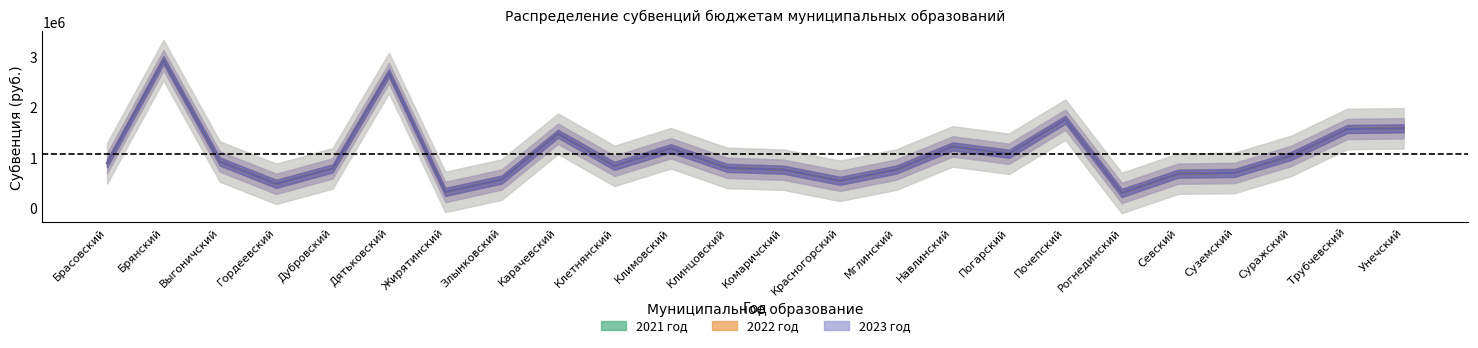

What is the smallest value displayed?

295000